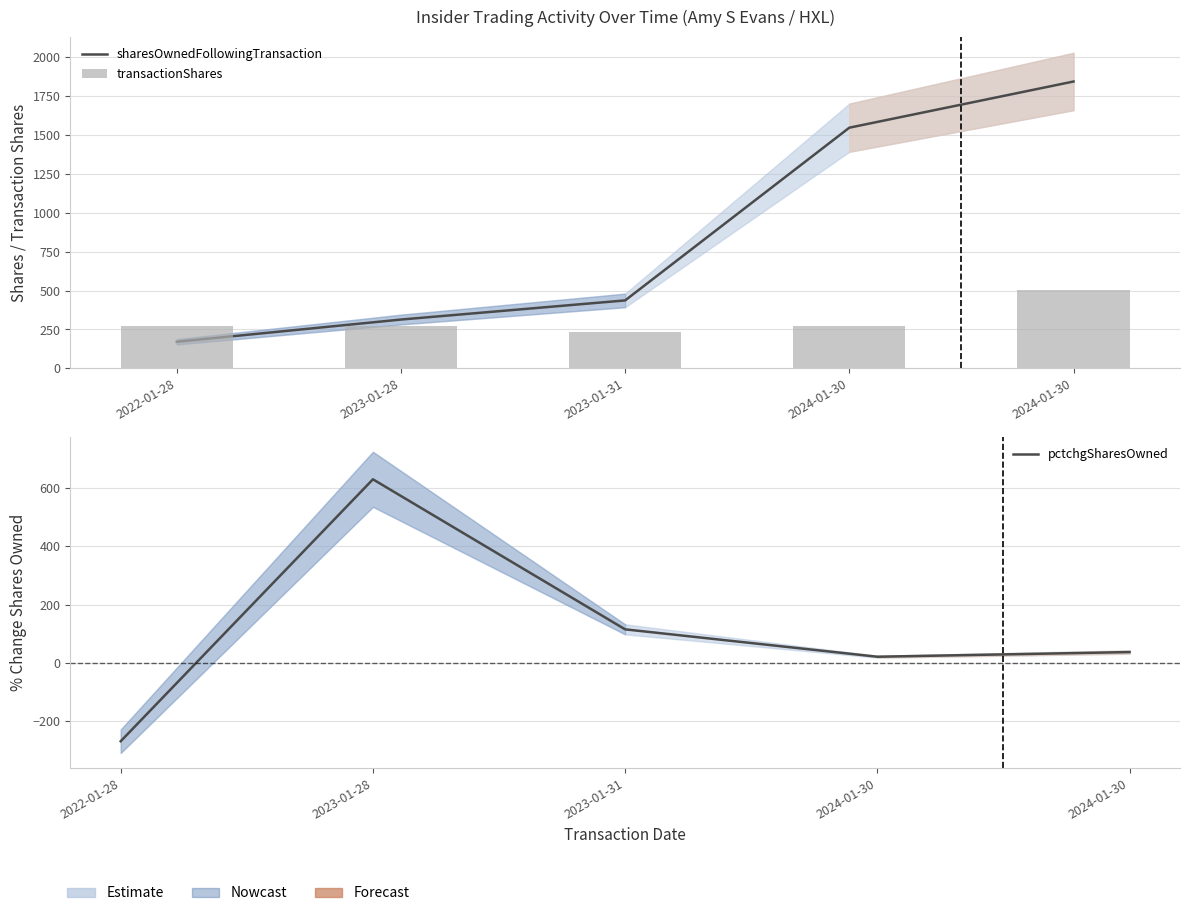

How many negative values does the pctchgSharesOwned series have?

1